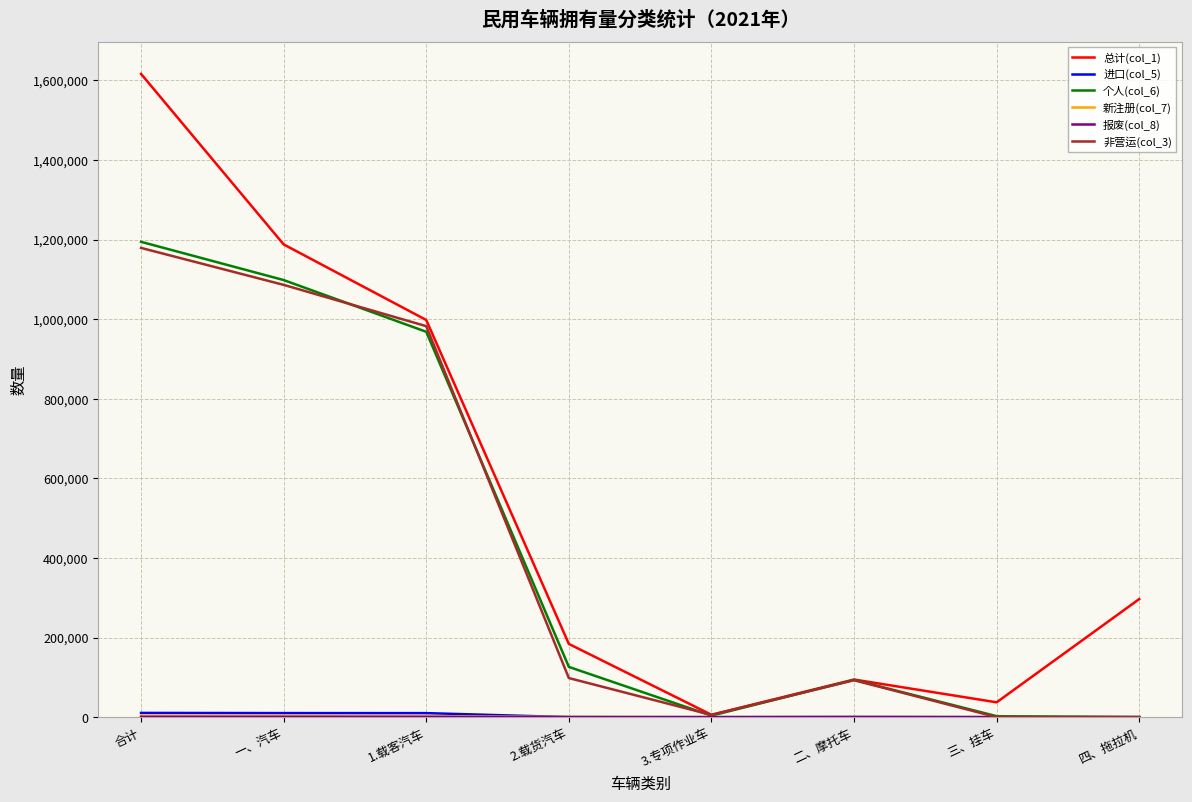

Which series has the widest spread of values?

总计(col_1)